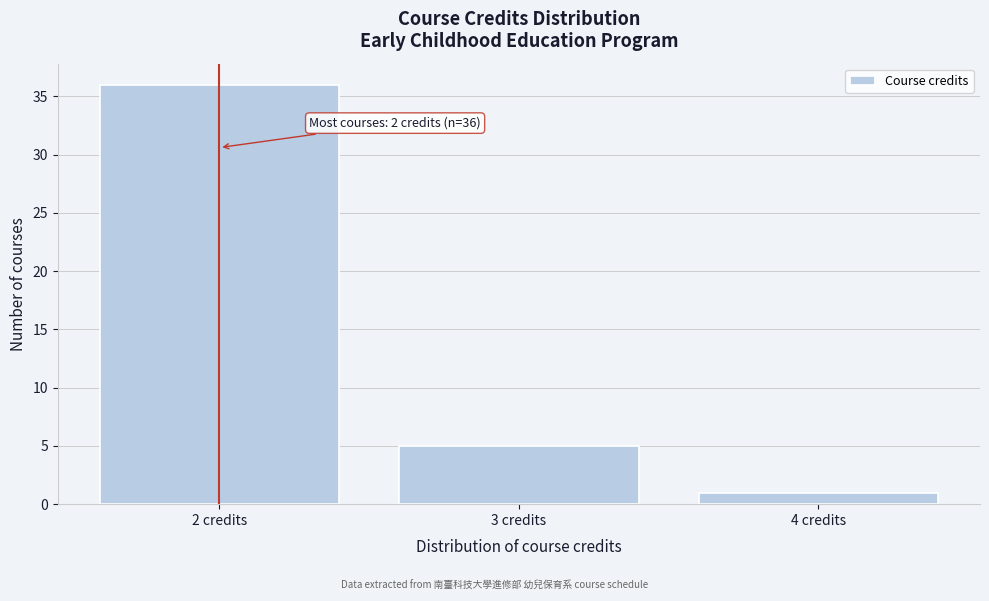

Over which range of the x-axis is the bar tallest?

1.5 to 2.5